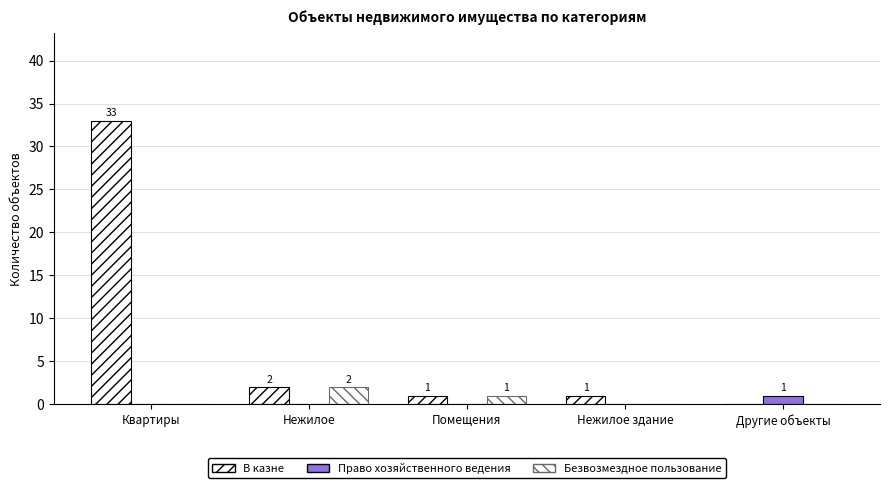

Reading left to right, what are all the values shown in this chart?

В казне: 33	2	1	1	0
Право хозяйственного ведения: 0	0	0	0	1
Безвозмездное пользование: 0	2	1	0	0